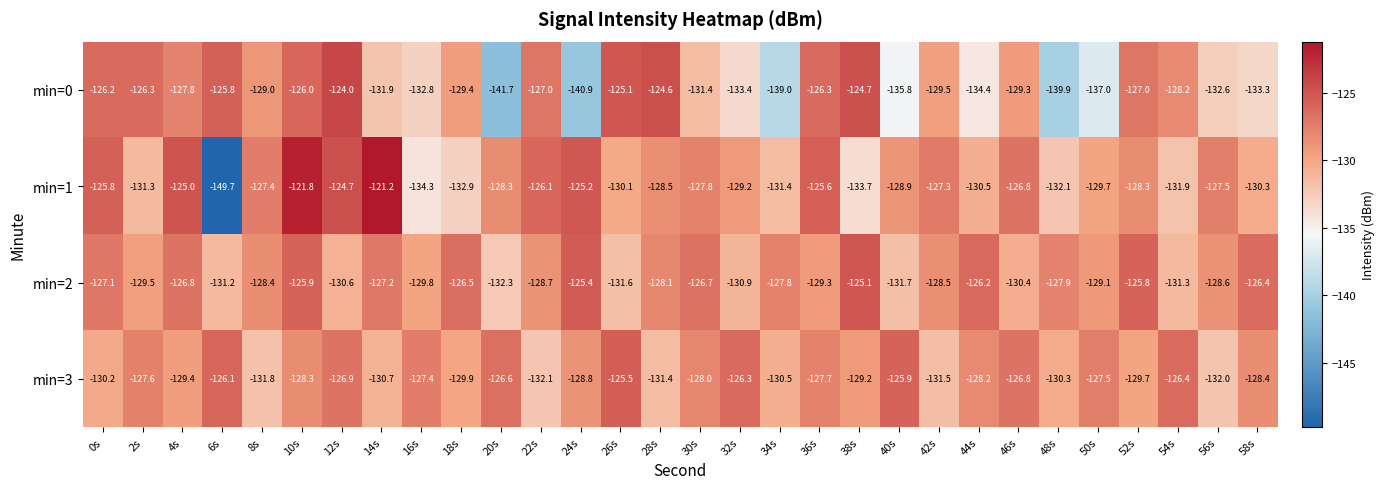

How many values in the min=1 series are below -128?

17